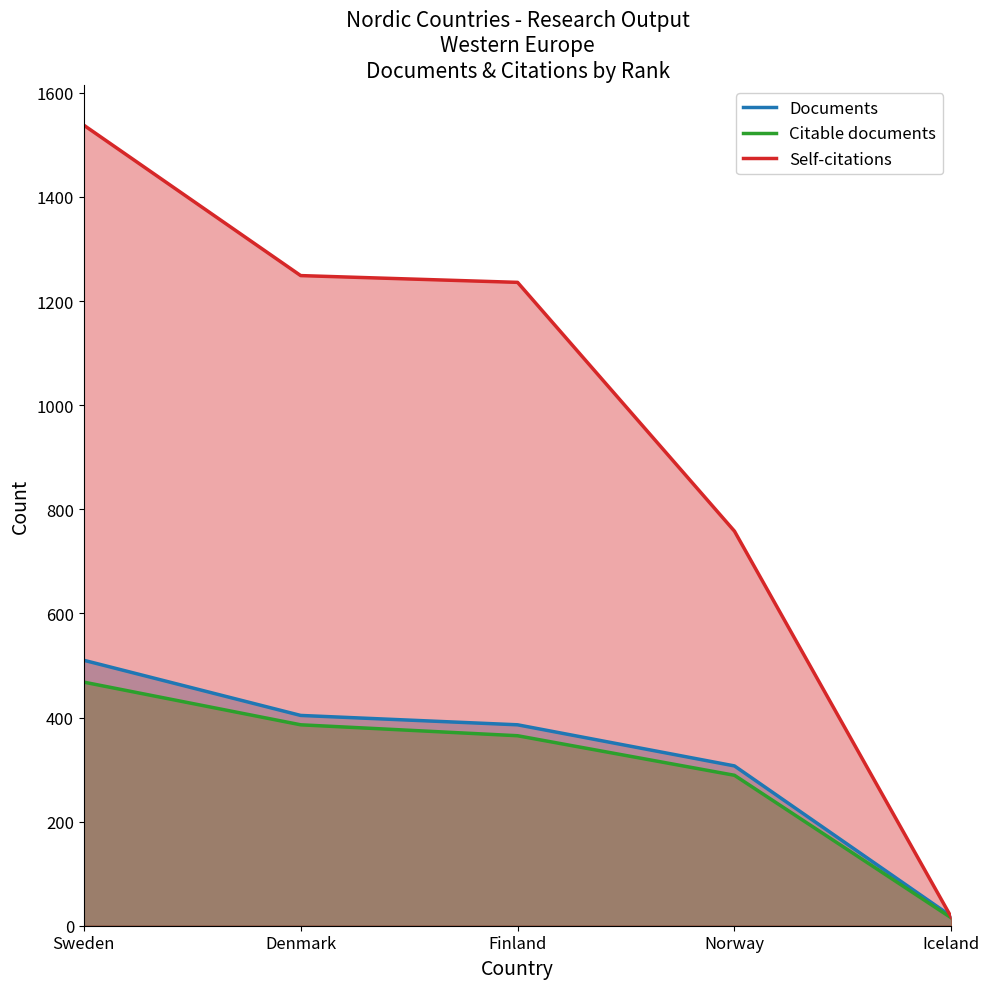

True or false: Documents and Citable documents cross at least once.

False